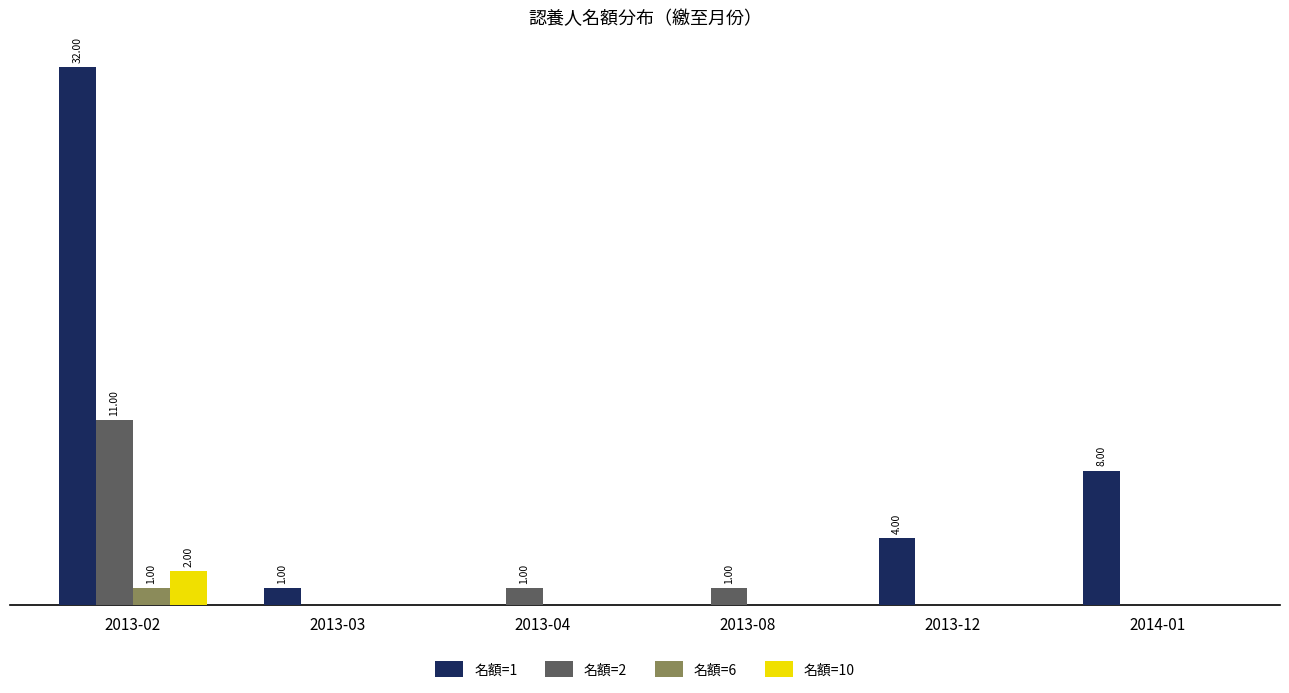

At which category is the sum across all series the highest?

2013-02